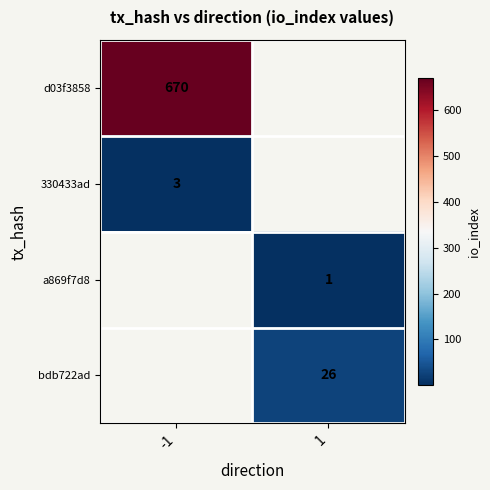

Is it true that bdb722ad equals 26 at 1?

True